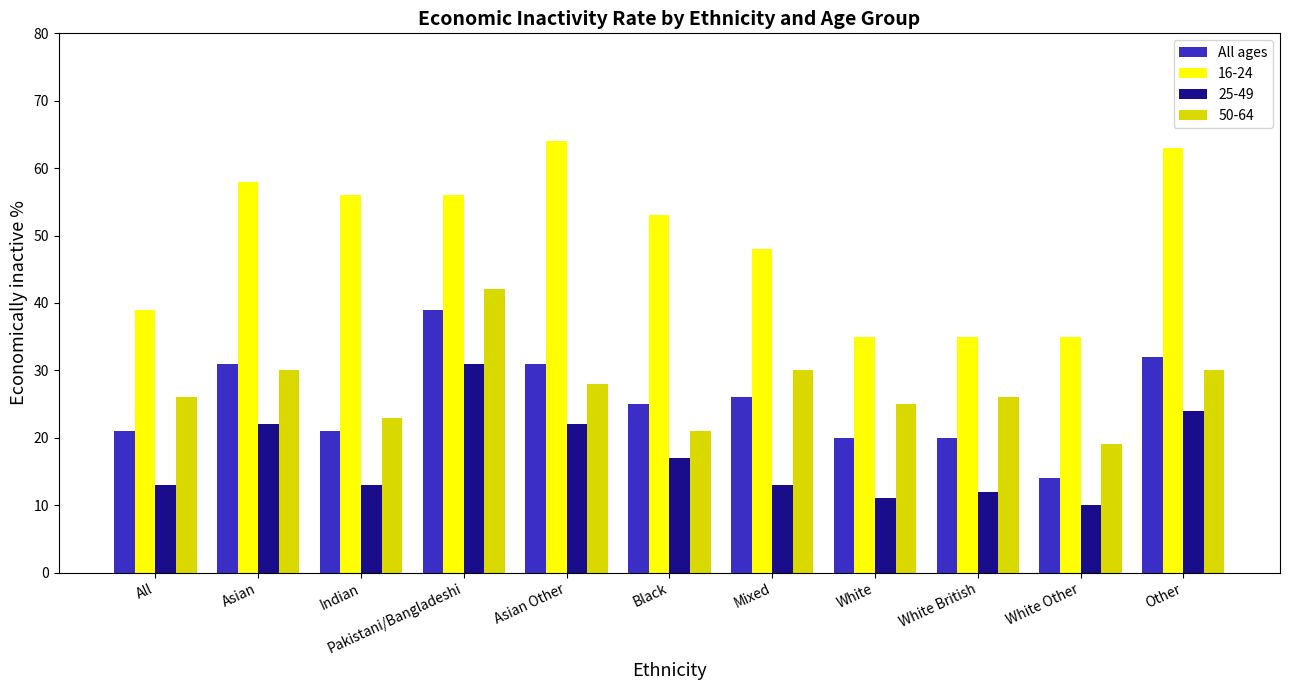

What is the difference between the maximum and second lowest values in the 16-24 series?

29